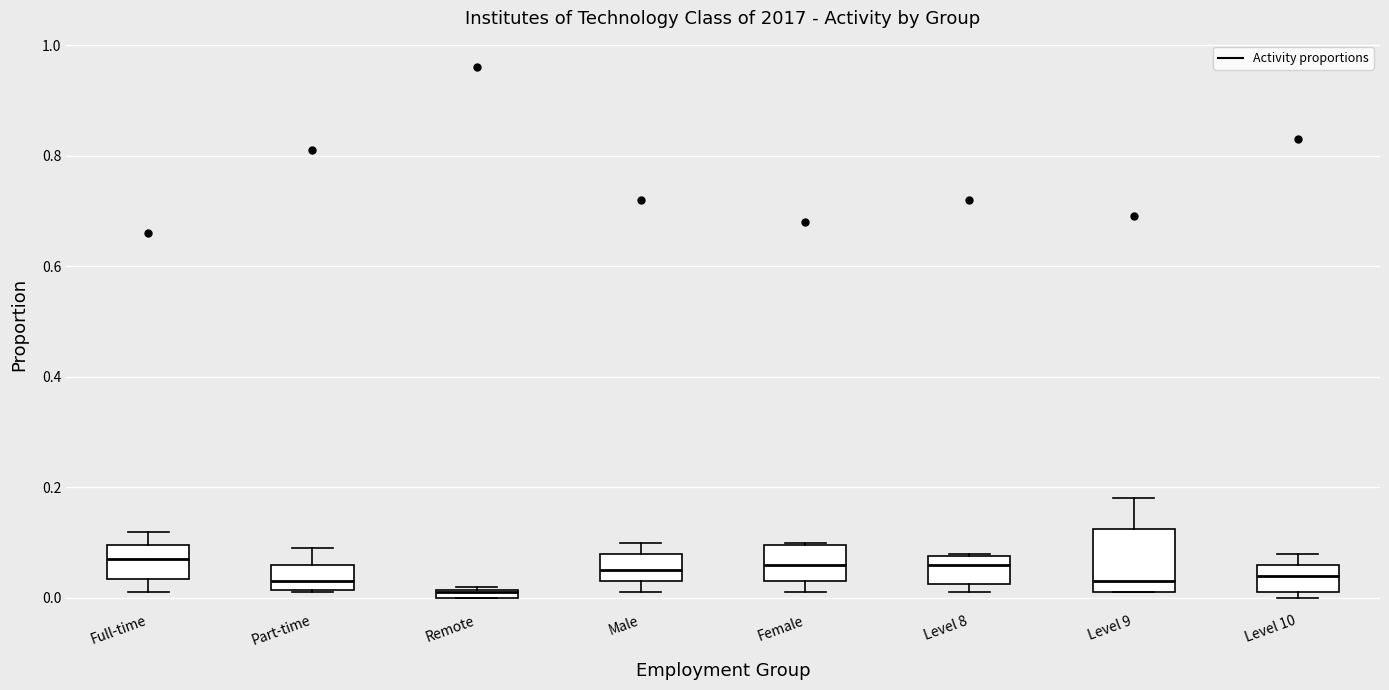

Comparing the boxes themselves (not the whiskers), which one is the tallest?

Level 9